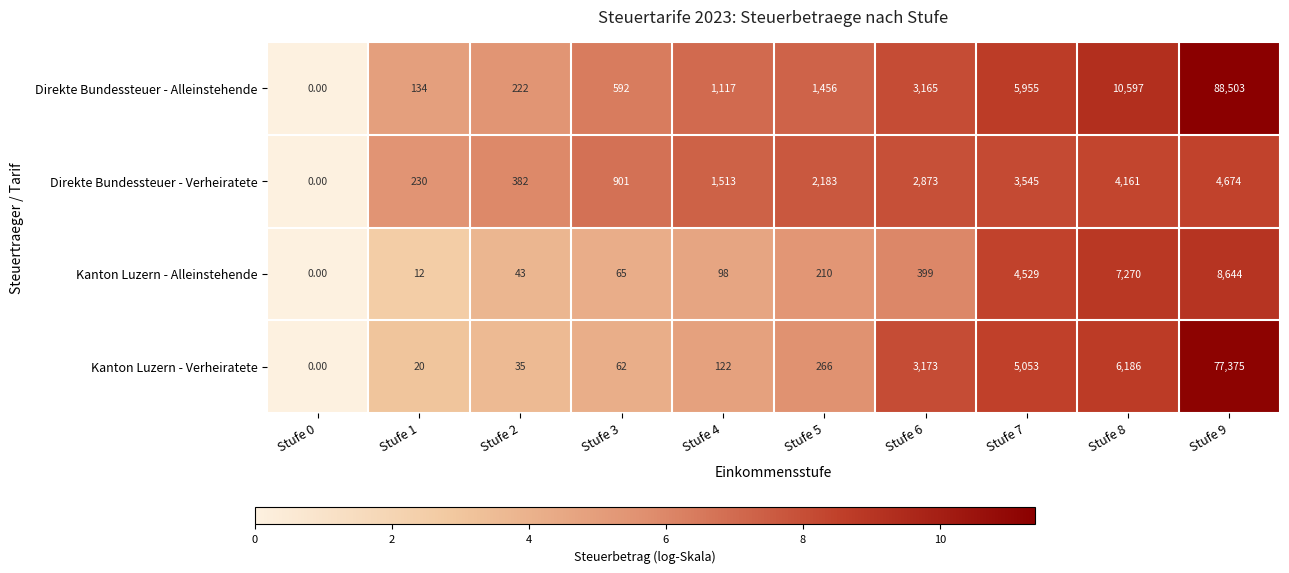

What is the difference between the maximum and minimum values in the Direkte Bundessteuer - Verheiratete series?

4674